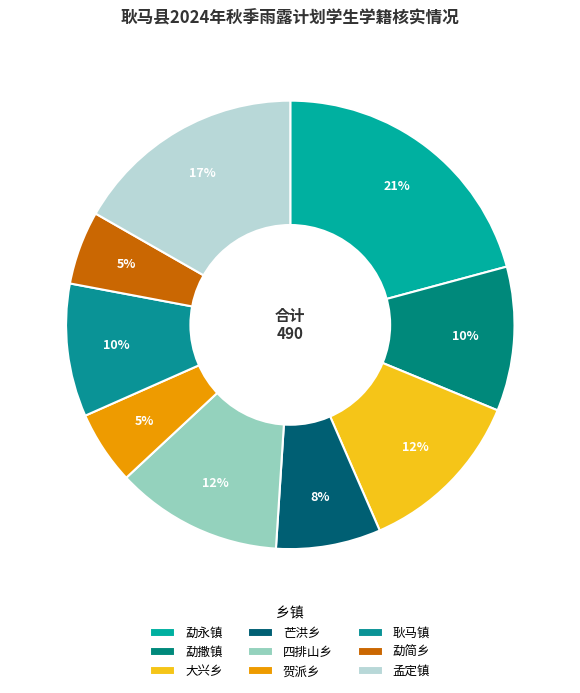

How many segments does this pie chart have?

9